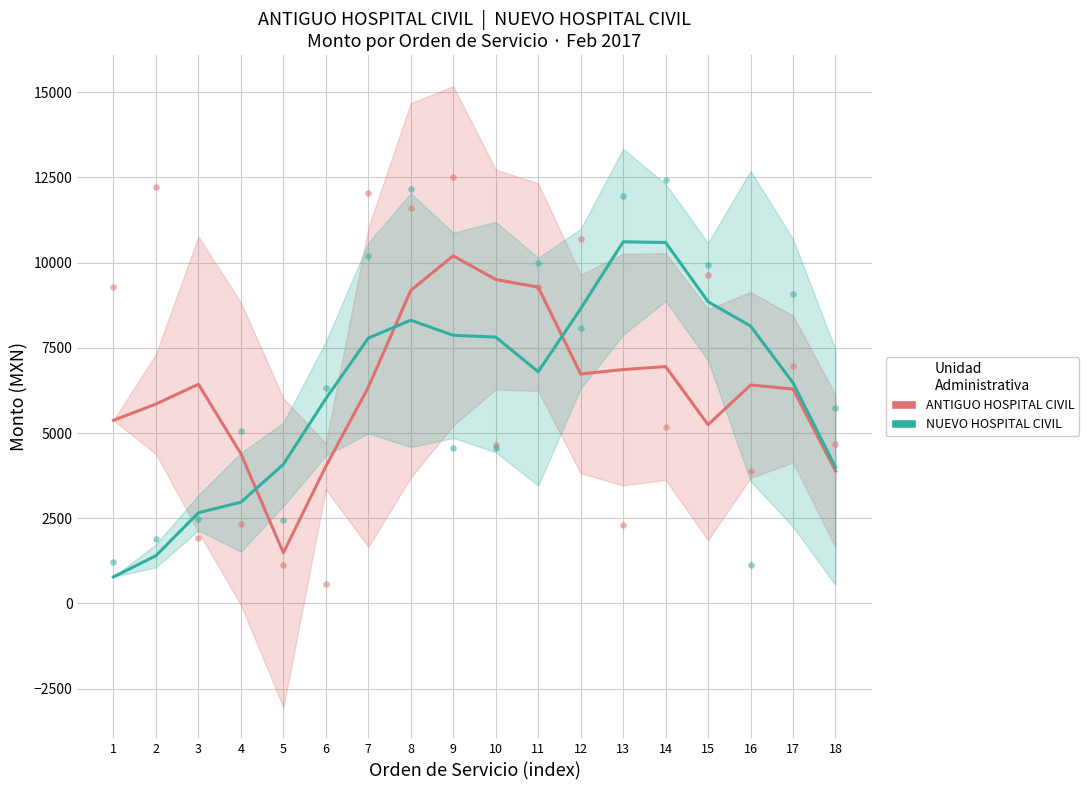

In the ANTIGUO HOSPITAL CIVIL series, what Y value is closest to 6540?

6960.0